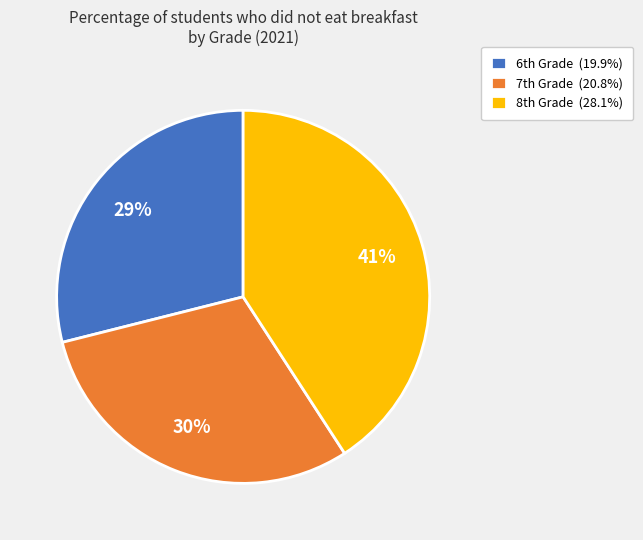

What is the smallest slice in the pie chart?

6th Grade